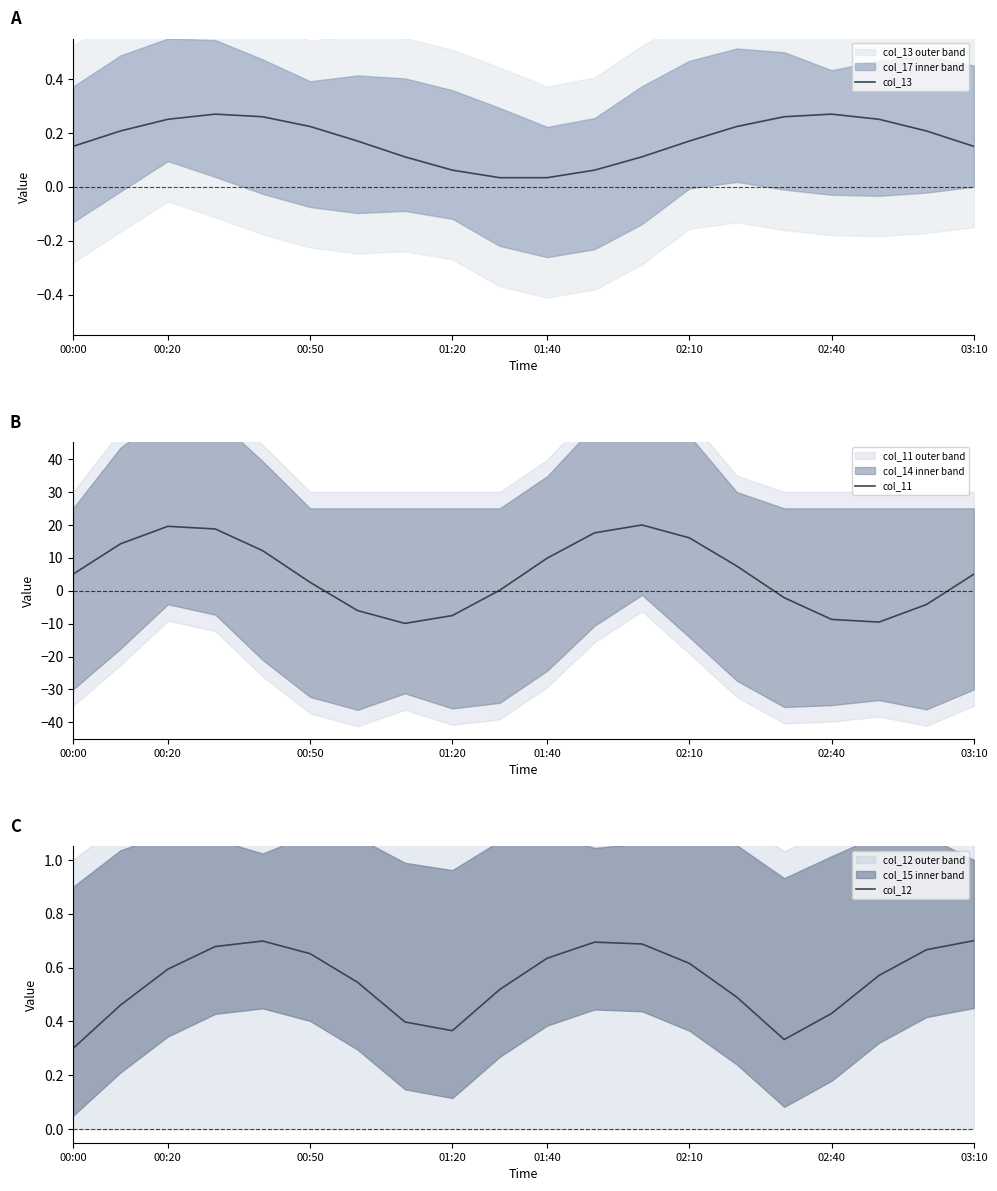

What is the highest value of the col_11 series?

19.9